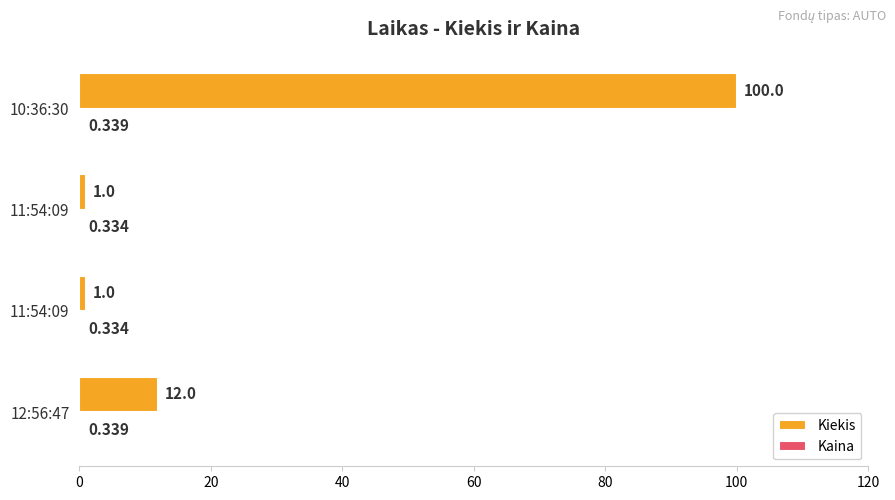

Count the number of categories in the chart.

4